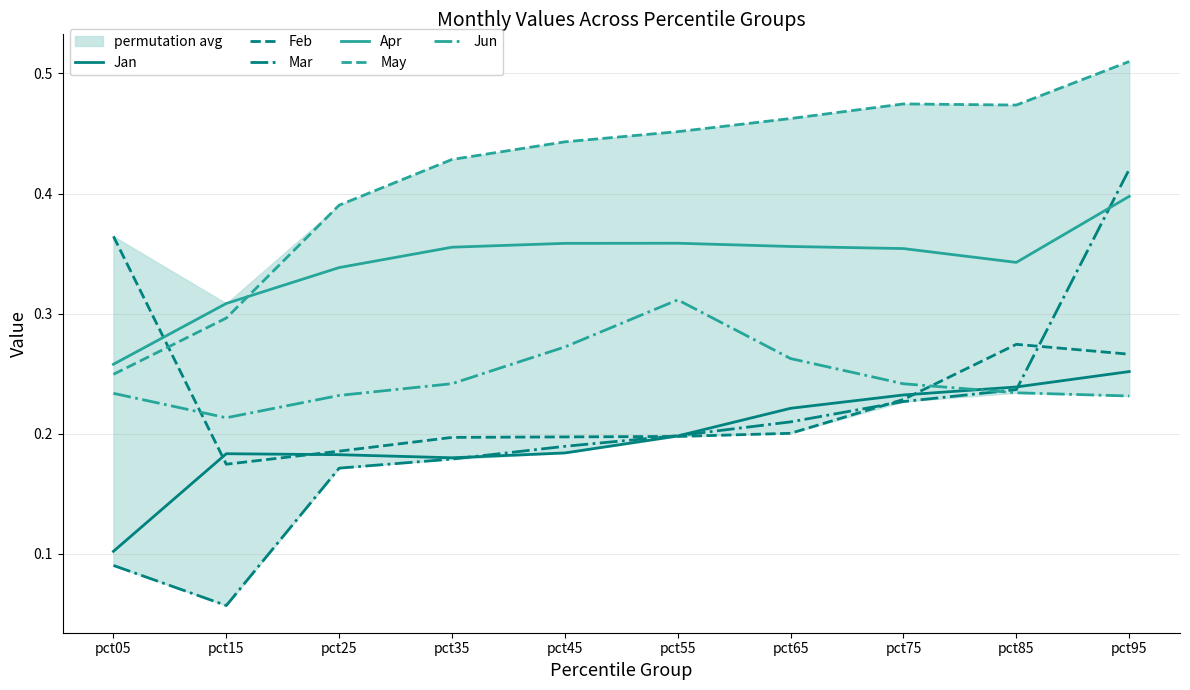

What is the value of the Apr point at the 4th from the left?

0.4